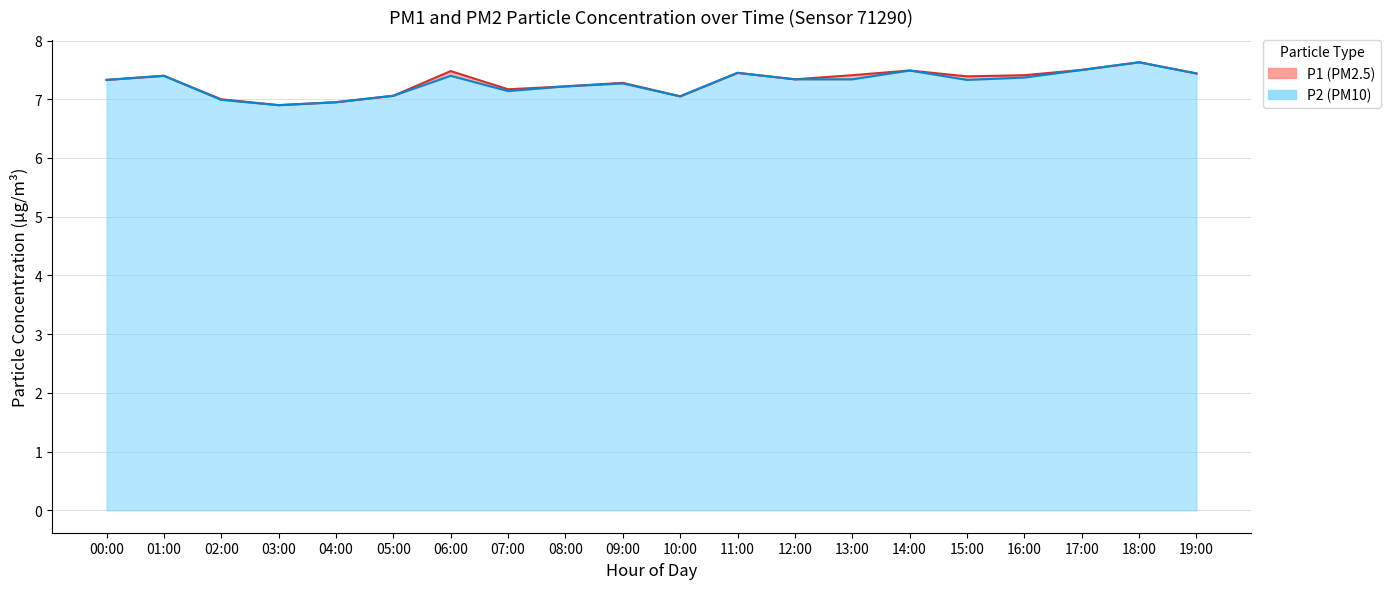

Is it true that P2 line equals 6.9 at 03:00?

True